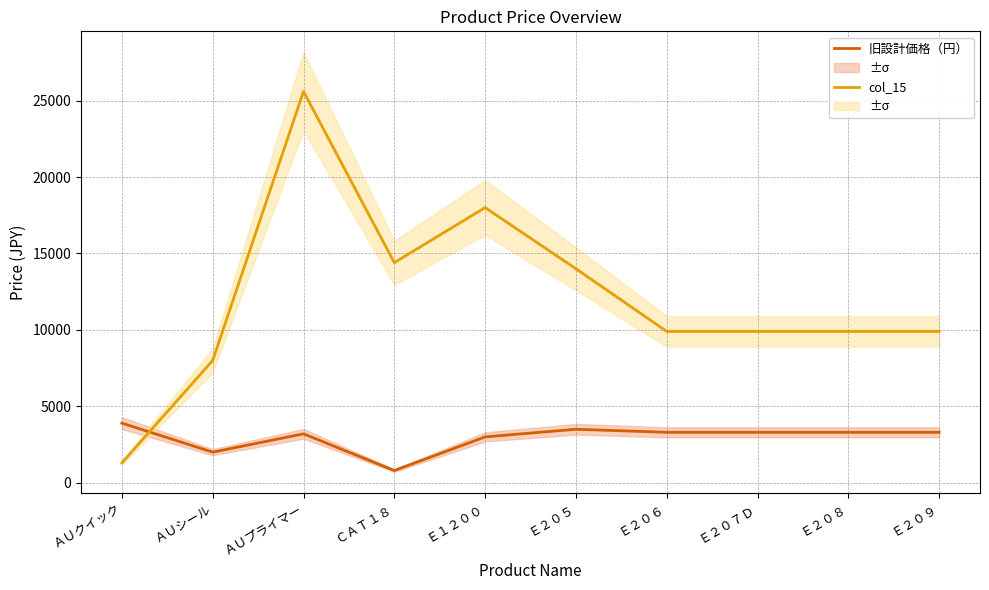

List the series in order of their overall mean, lowest first.

旧設計価格（円）, col_15